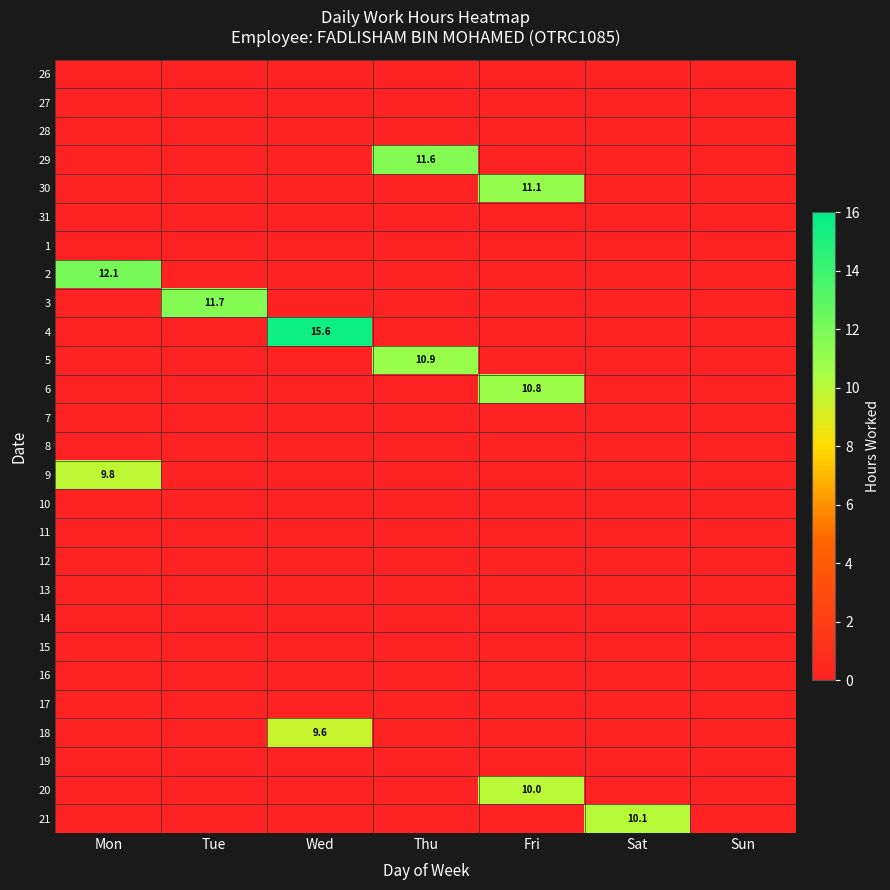

At which category does the chart reach its minimum across all series?

Mon